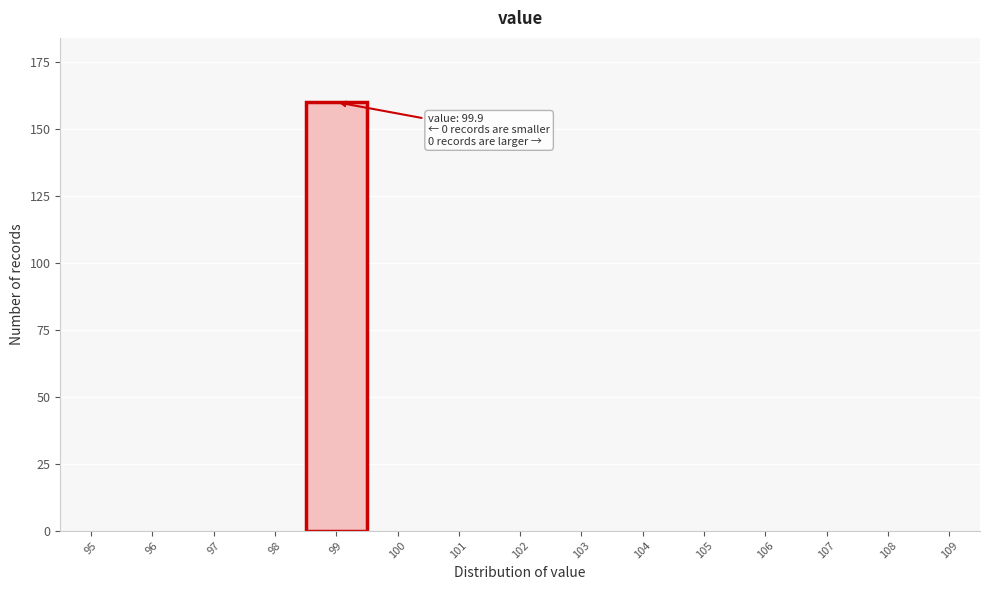

Reading left to right, what are all the values shown in this chart?

95=0	96=0	97=0	98=0	99=160	100=0	101=0	102=0	103=0	104=0	105=0	106=0	107=0	108=0	109=0